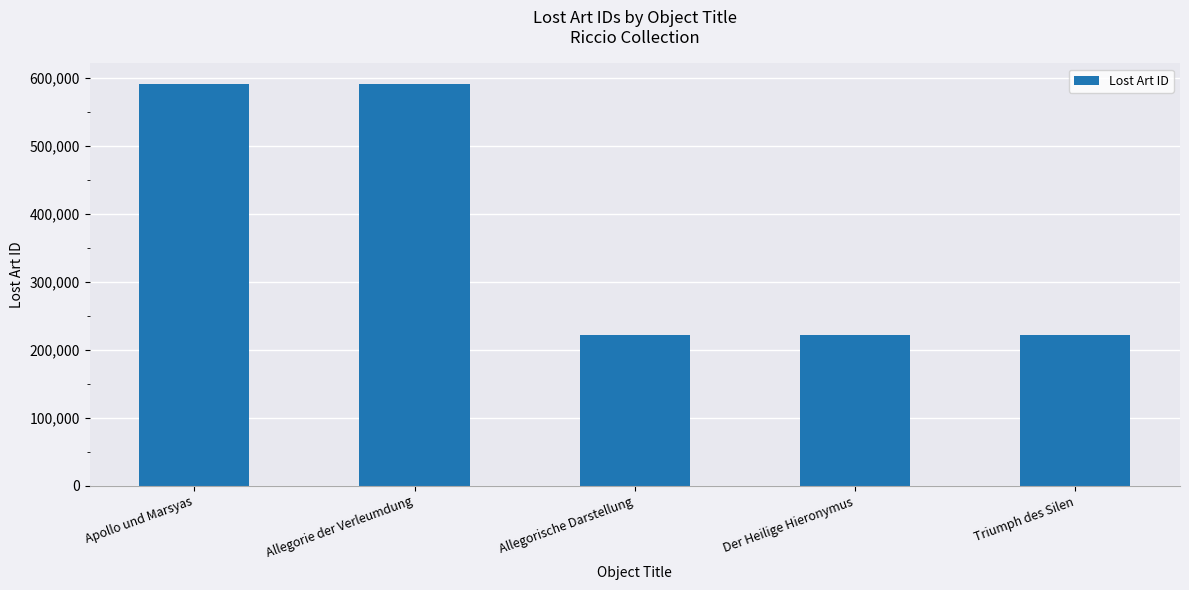

What is the sum of all values?

1851162